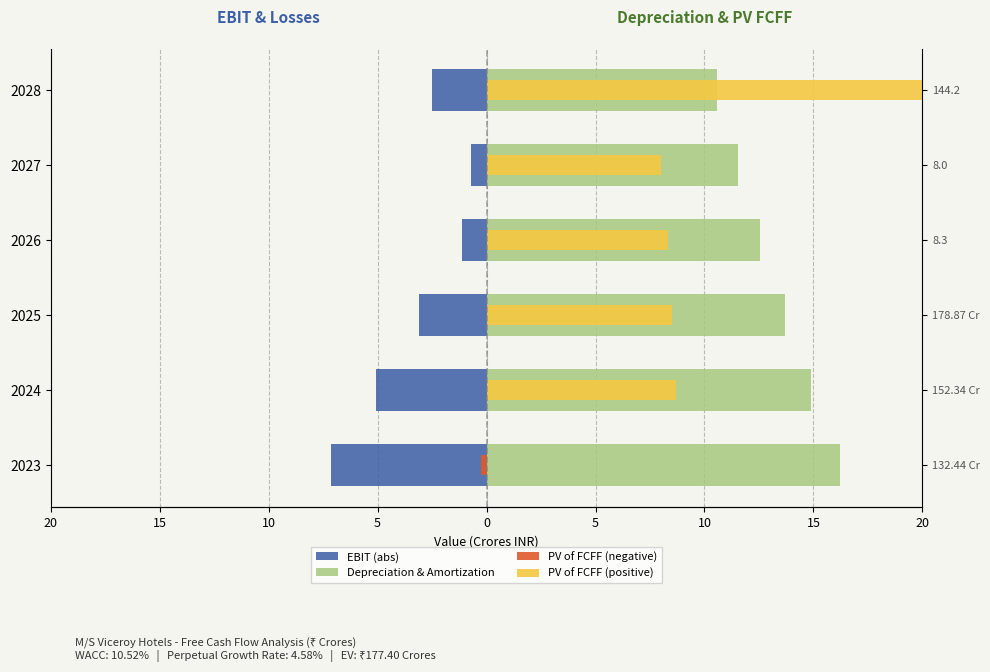

Which series has the largest range (max minus min)?

PV of FCFF (positive)